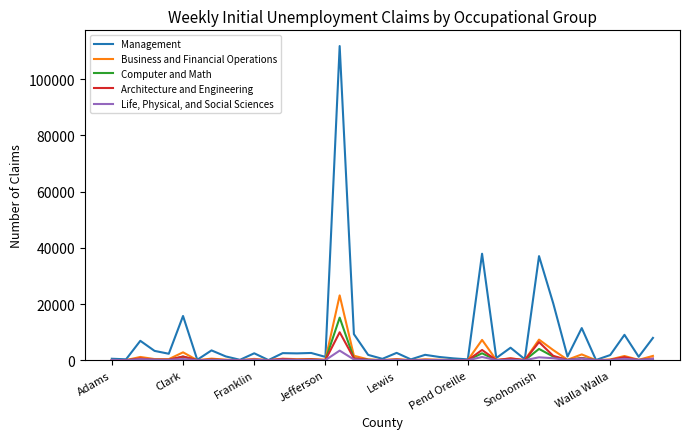

Does the chart have visible grid lines?

No